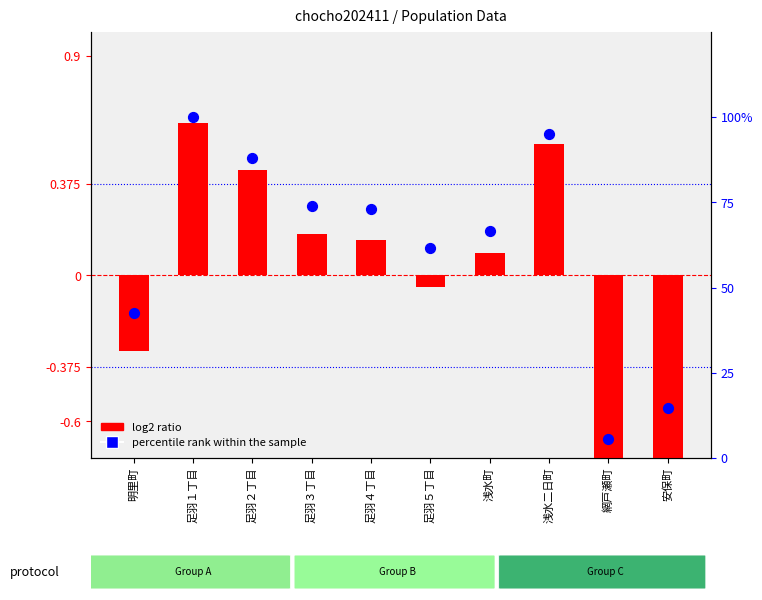

Approximately how many times larger is the value at 浅水二日町 compared to 足羽１丁目?

1.0